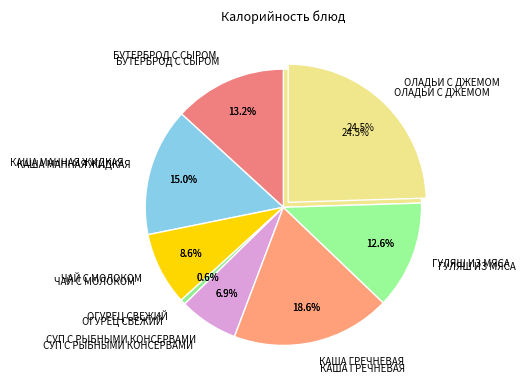

Rank the categories by value from lowest to highest.

ОГУРЕЦ СВЕЖИЙ, СУП С РЫБНЫМИ КОНСЕРВАМИ, ЧАЙ С МОЛОКОМ, ГУЛЯШ ИЗ МЯСА, БУТЕРБРОД С СЫРОМ, КАША МАННАЯ ЖИДКАЯ, КАША ГРЕЧНЕВАЯ, ОЛАДЬИ С ДЖЕМОМ